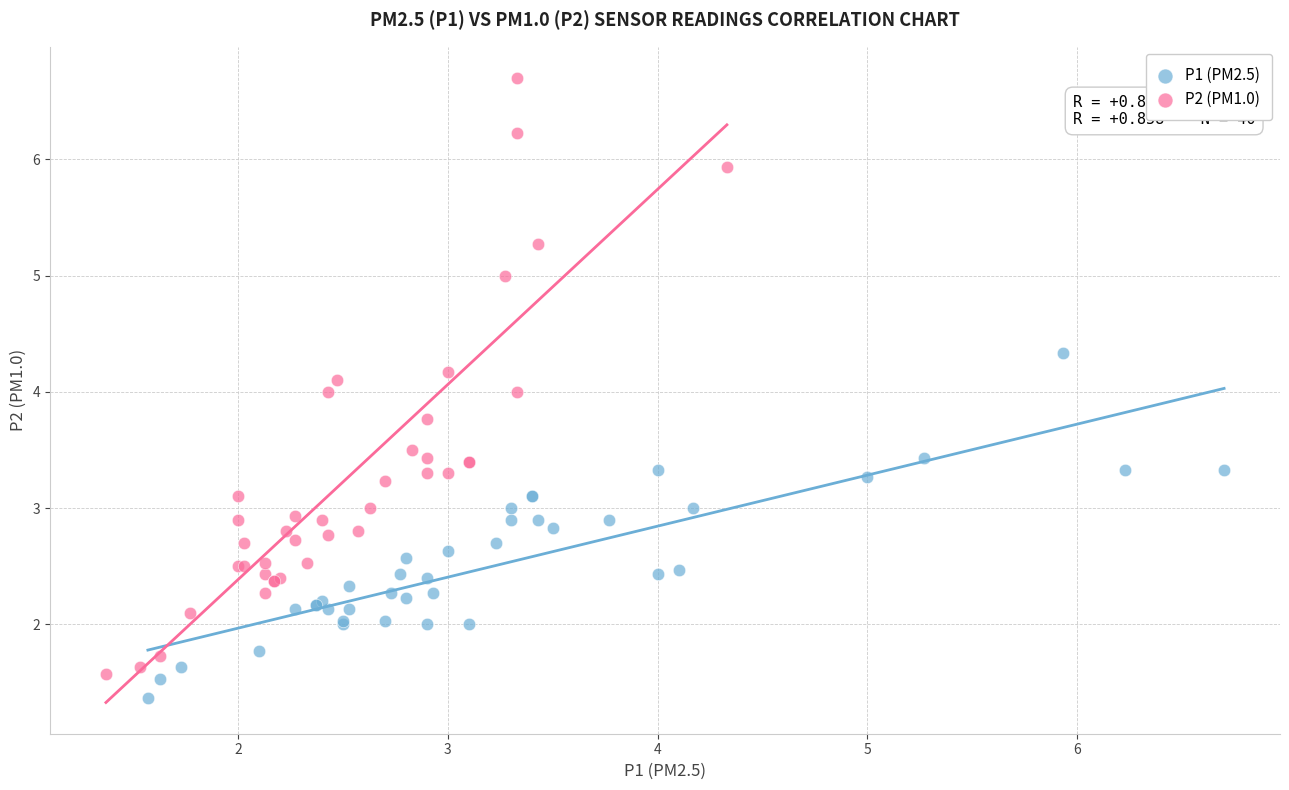

Which series reaches the maximum Y coordinate?

P2 (PM1.0)